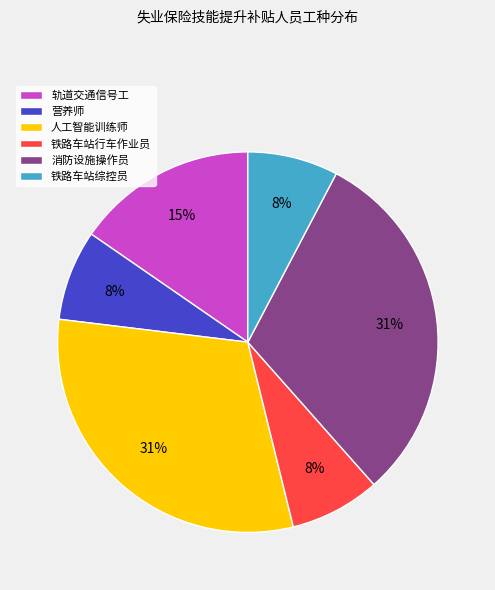

Do 人工智能训练师 and 铁路车站行车作业员 together represent more than half of the pie?

No